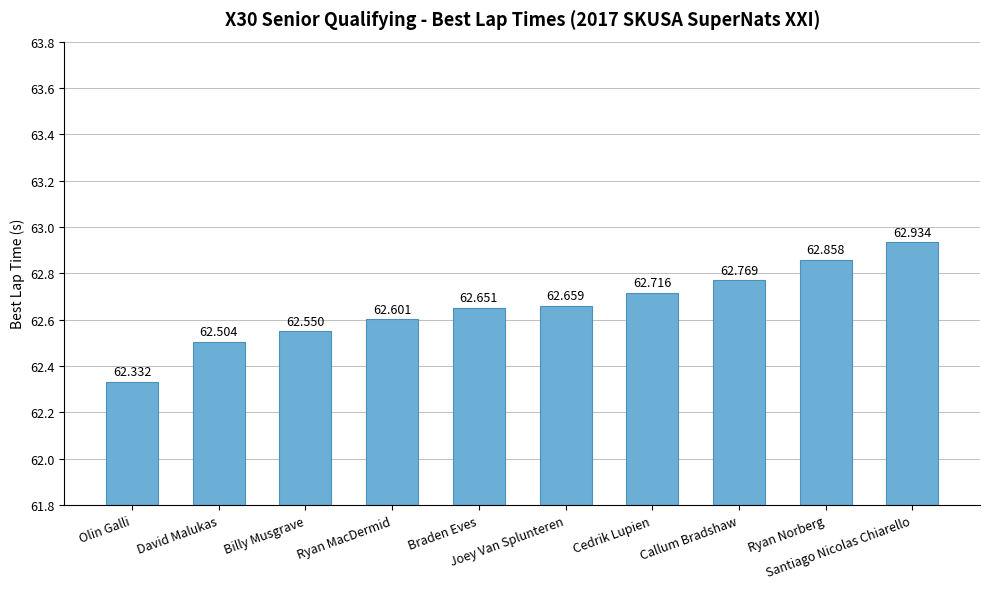

Between Billy Musgrave and Joey Van Splunteren, which is larger?

Joey Van Splunteren